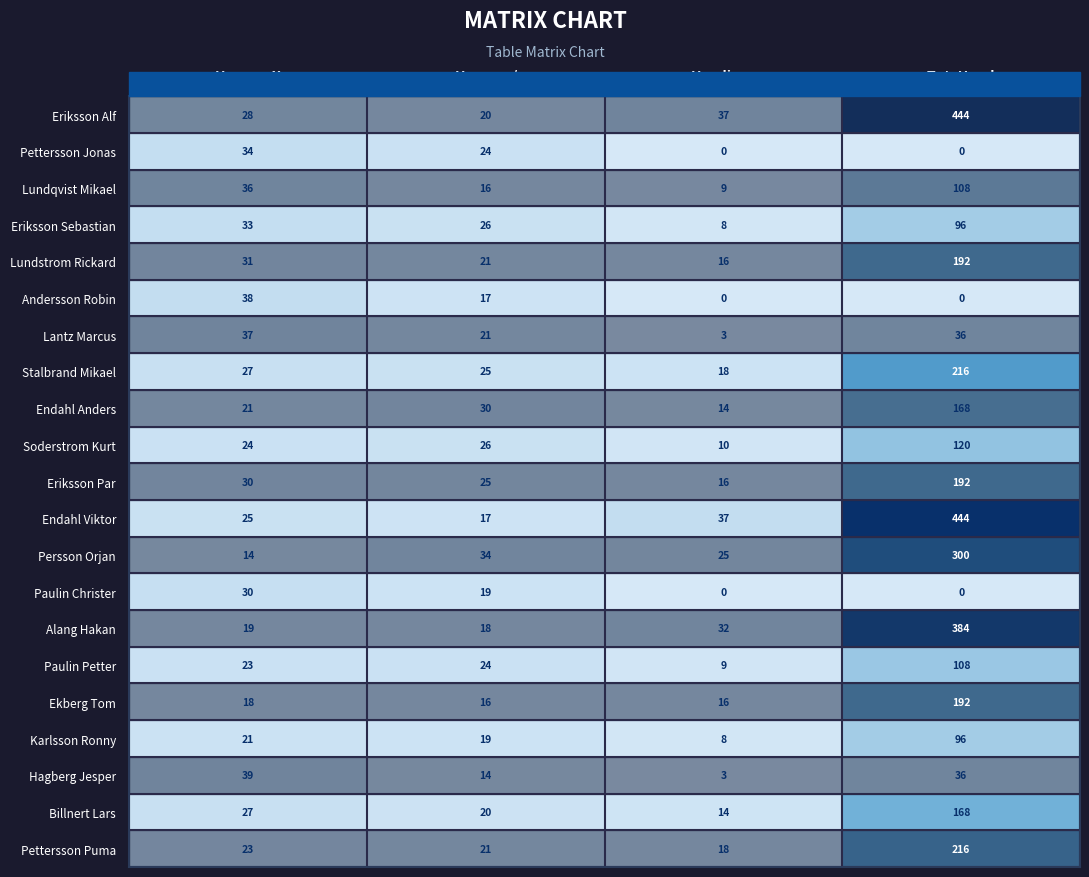

At which category does the chart reach its peak across all series?

Tot. Hand